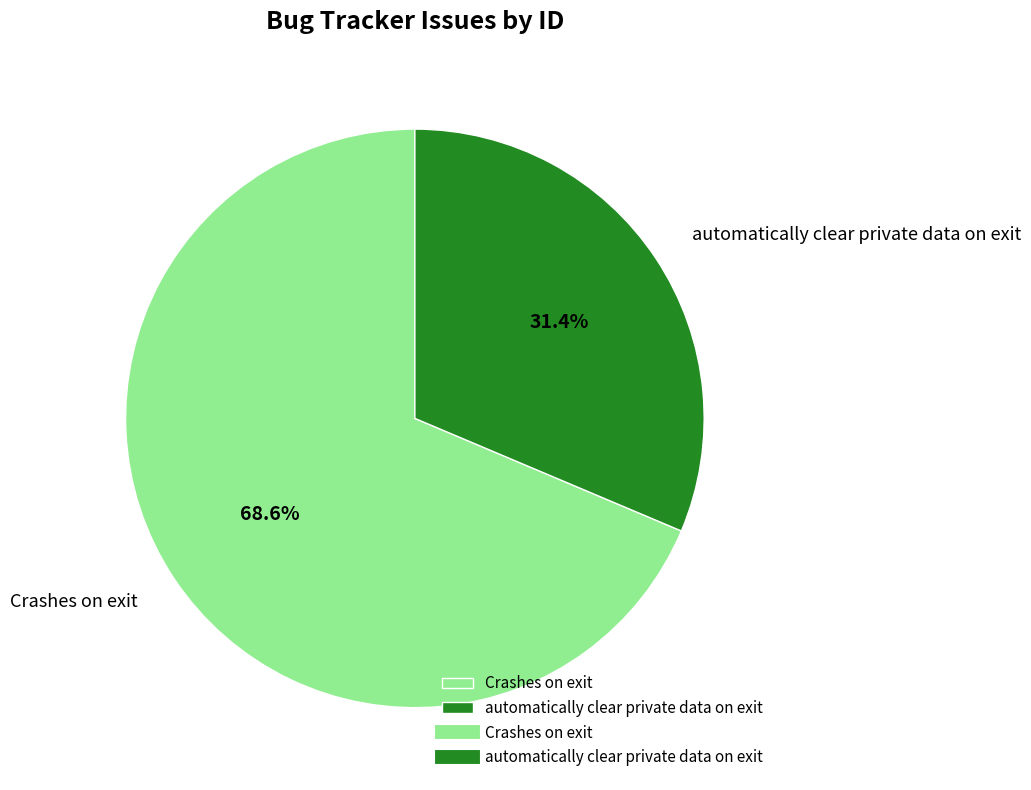

Between automatically clear private data on exit and Crashes on exit, which is larger?

Crashes on exit